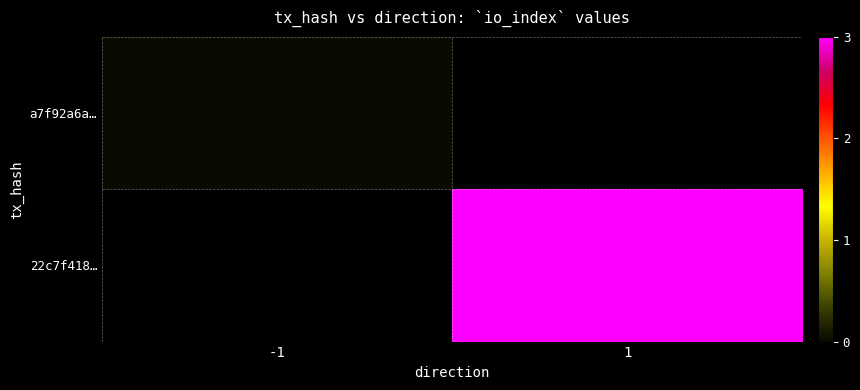

Which category has the lowest value across all series?

-1